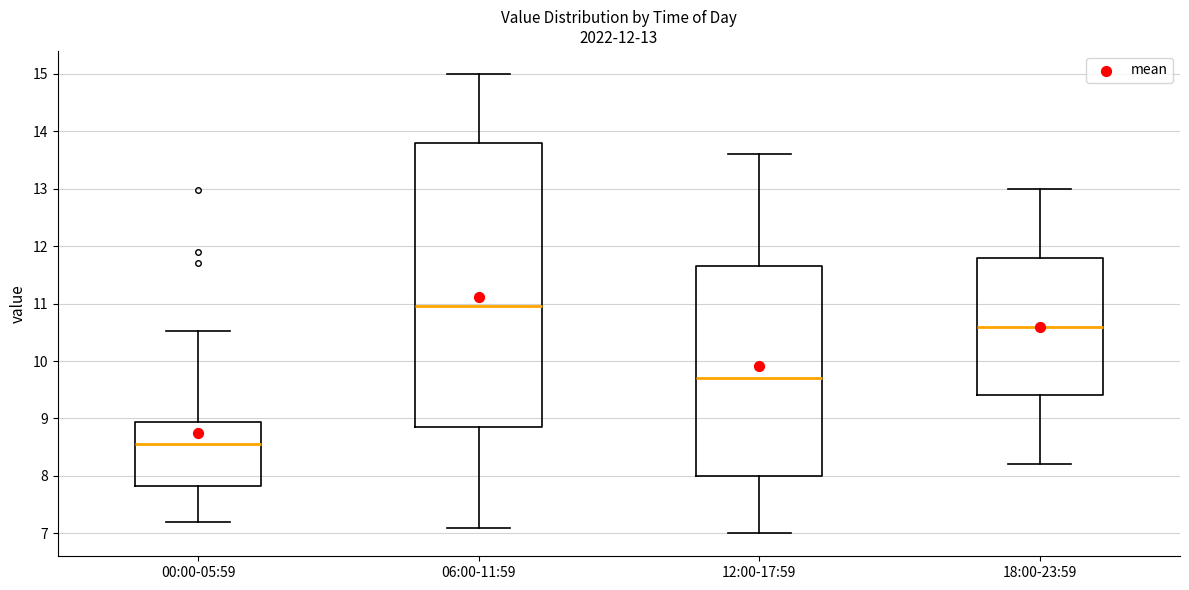

Which box's median line is the highest?

06:00-11:59